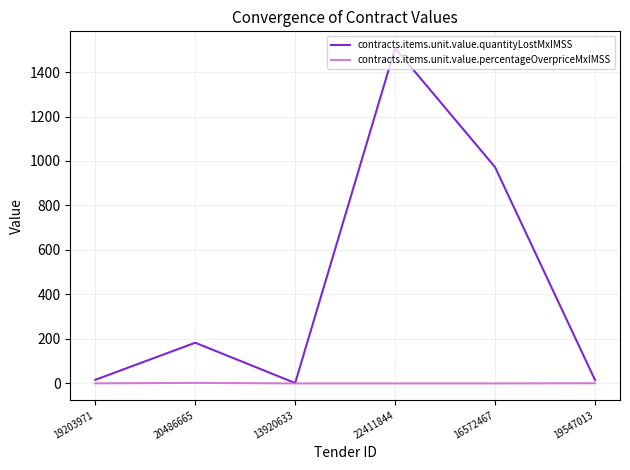

The value of contracts.items.unit.value.quantityLostMxIMSS at 16572467 is 972.3. True or false?

True